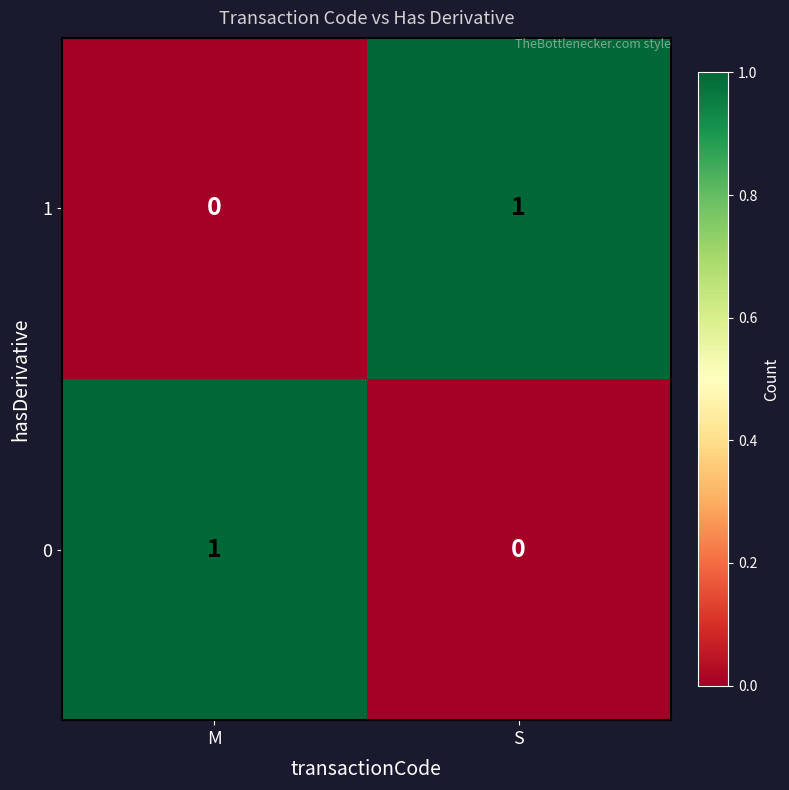

Rank the categories by 1 value from lowest to highest.

M, S